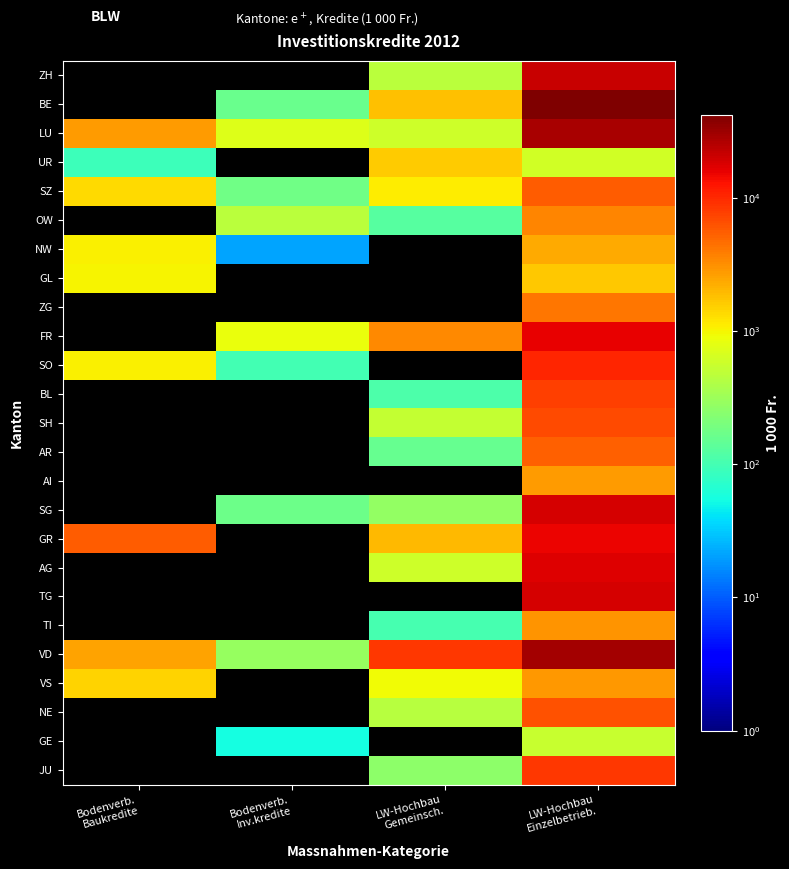

Count the number of categories in the chart.

4